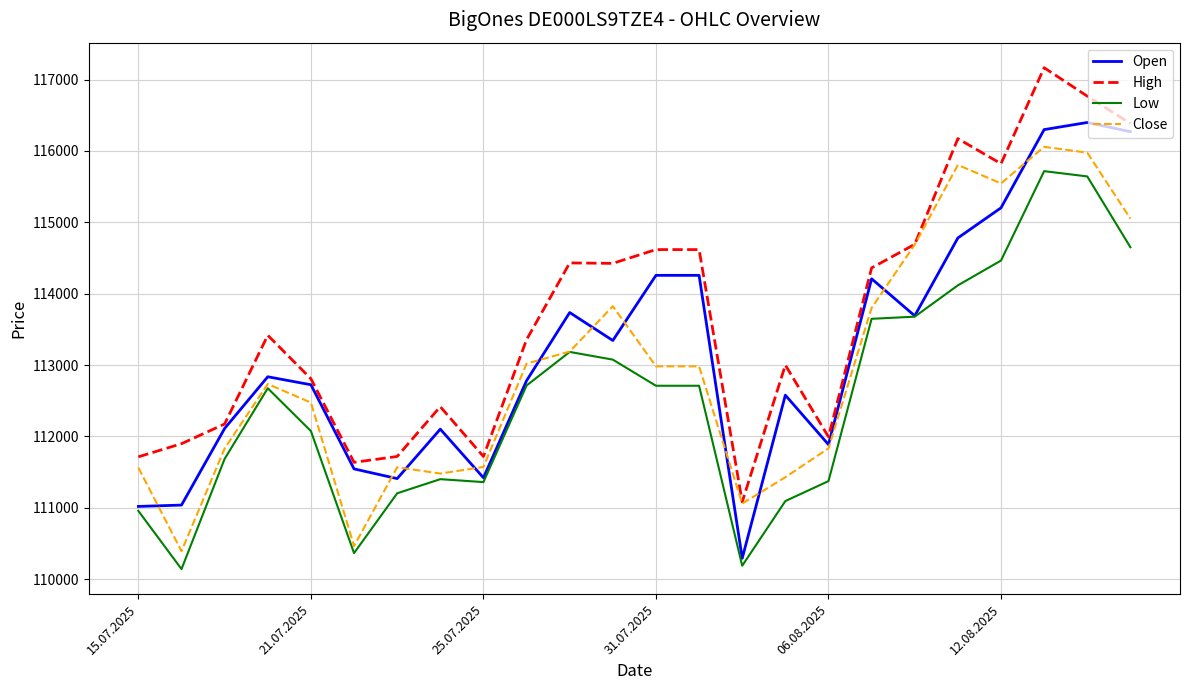

Which series has the largest total across all categories?

High